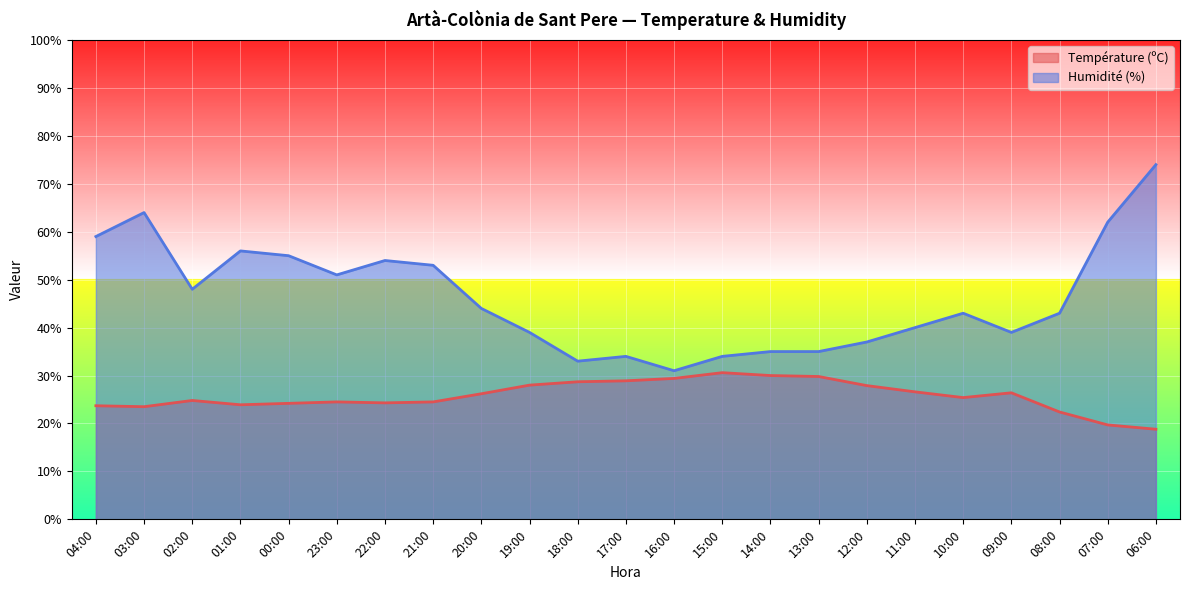

The value of Humidité (%) at 23:00 is 51.0. True or false?

True